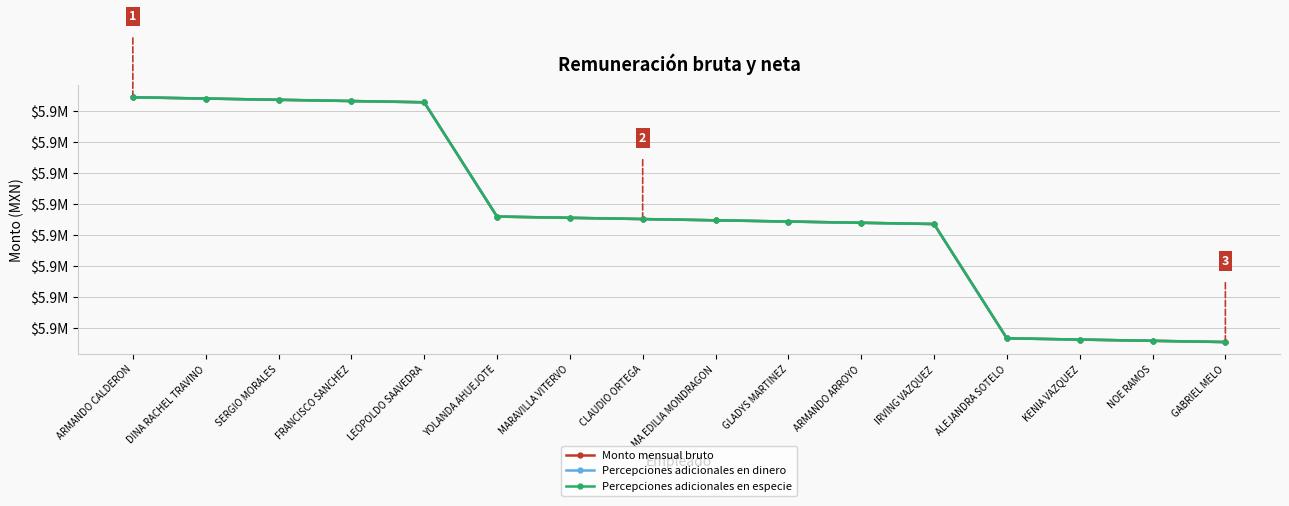

What is the value of the Percepciones adicionales en dinero point at the 12th from the left?

5934959